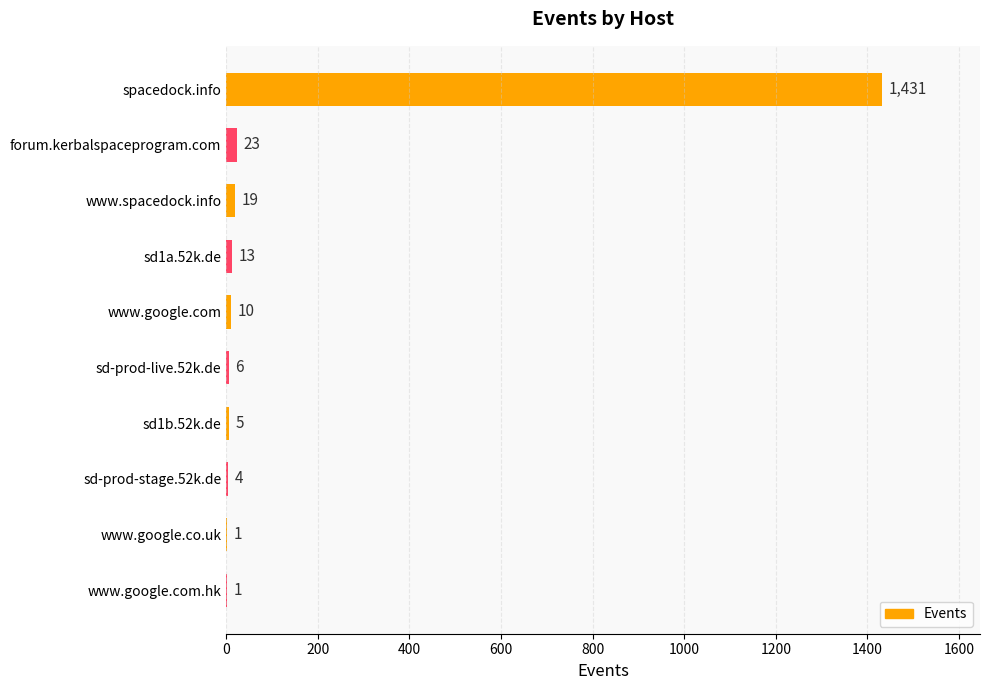

What is the sum of all values?

1513